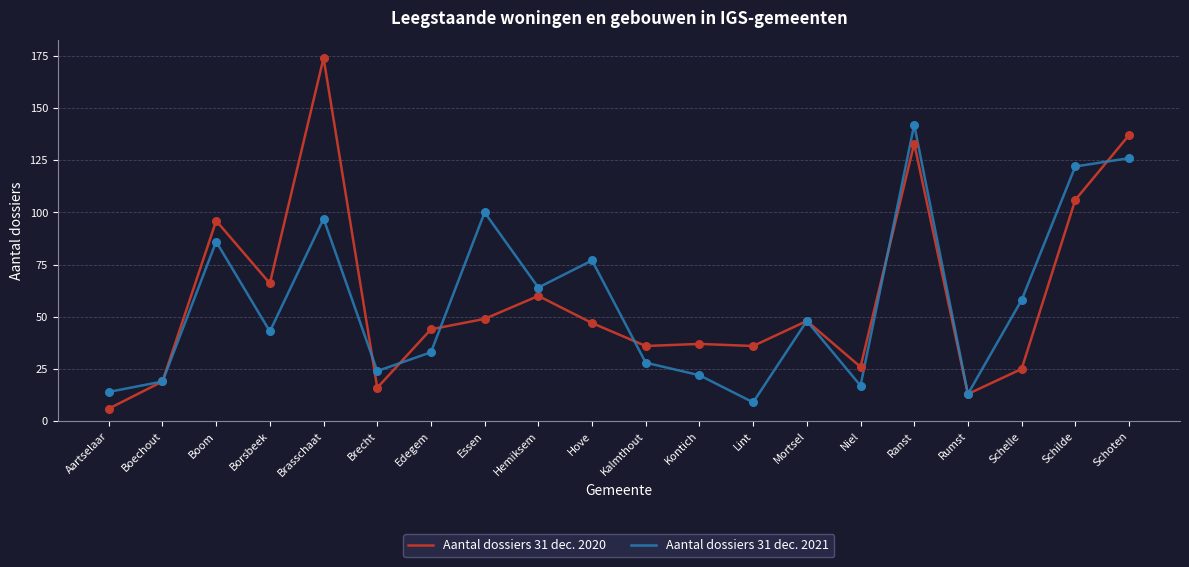

At how many categories does at least one series exceed 153?

1